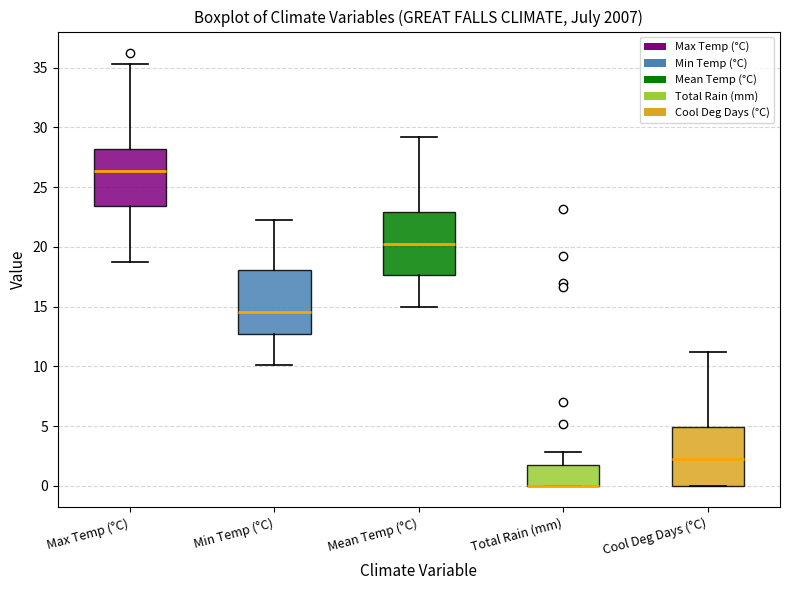

Where does the upper whisker of the box for Cool Deg Days (°C) end on the y-axis? The values are not printed on the chart, so give them approximately, as read against the axis.

11.0